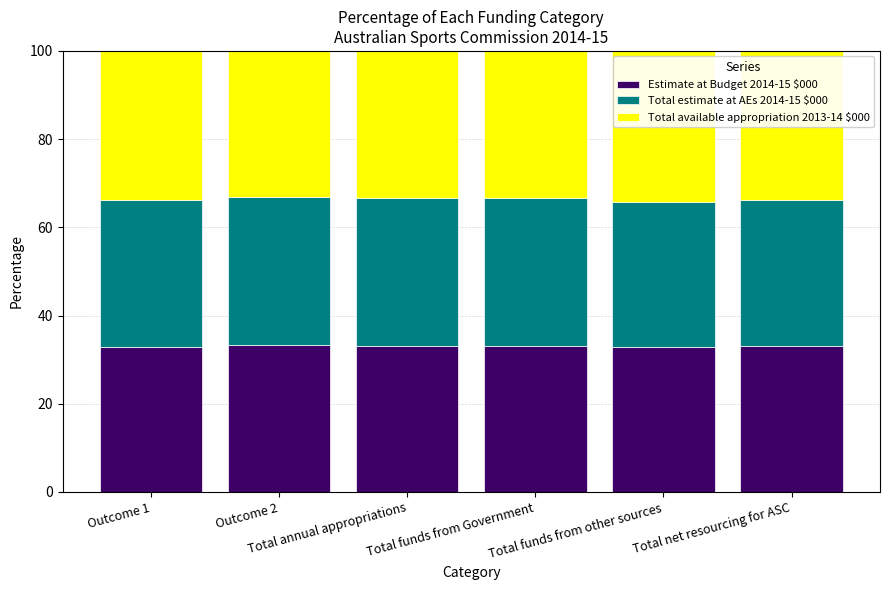

What is the average value of the Estimate at Budget 2014-15 $000 series?

33.1